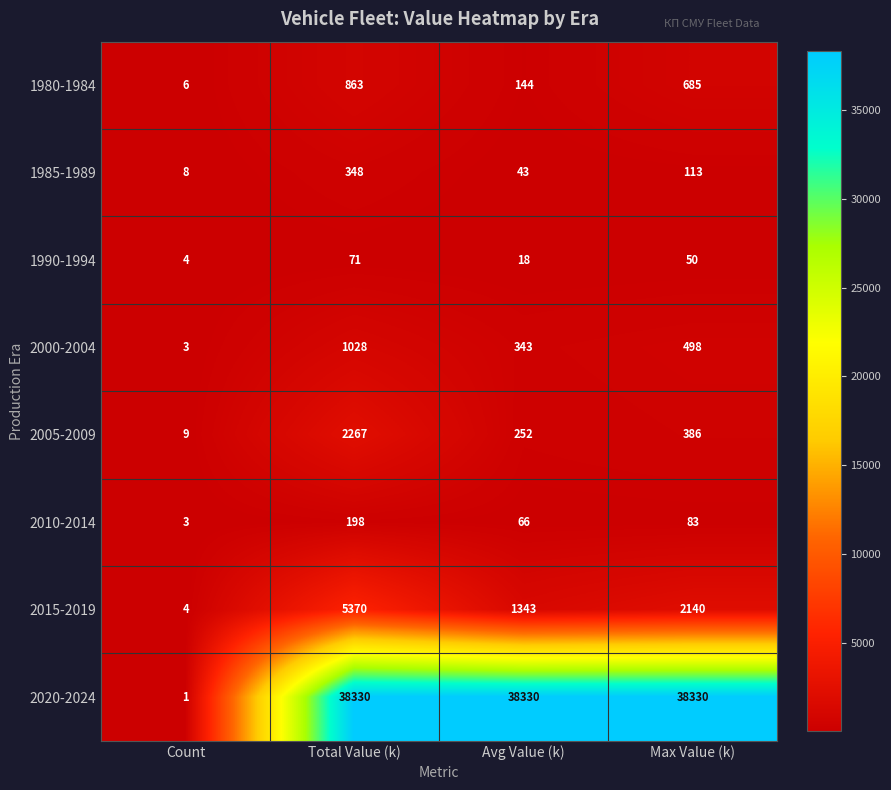

Between Count and Avg Value (k), which series saw the biggest shift?

2020-2024